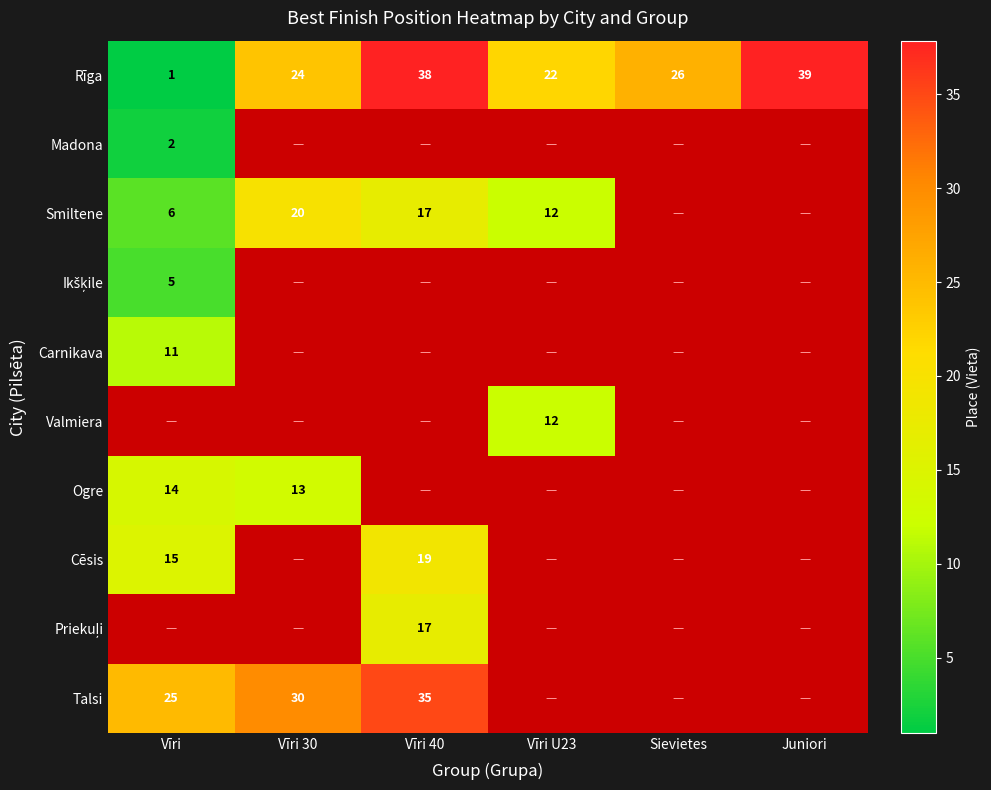

Count the number of categories in the chart.

6